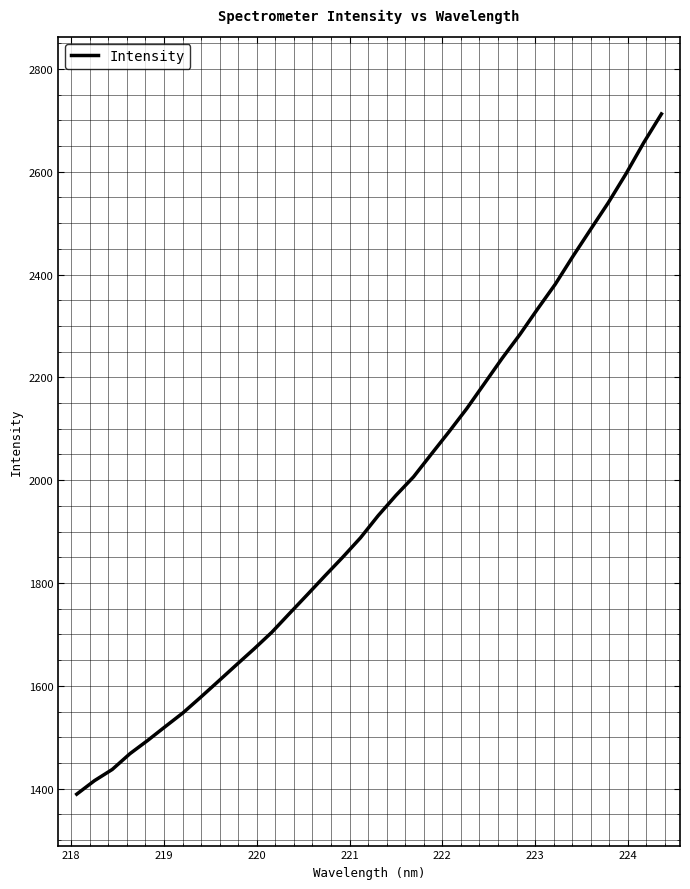

What is the difference between the maximum and minimum values?

1323.2